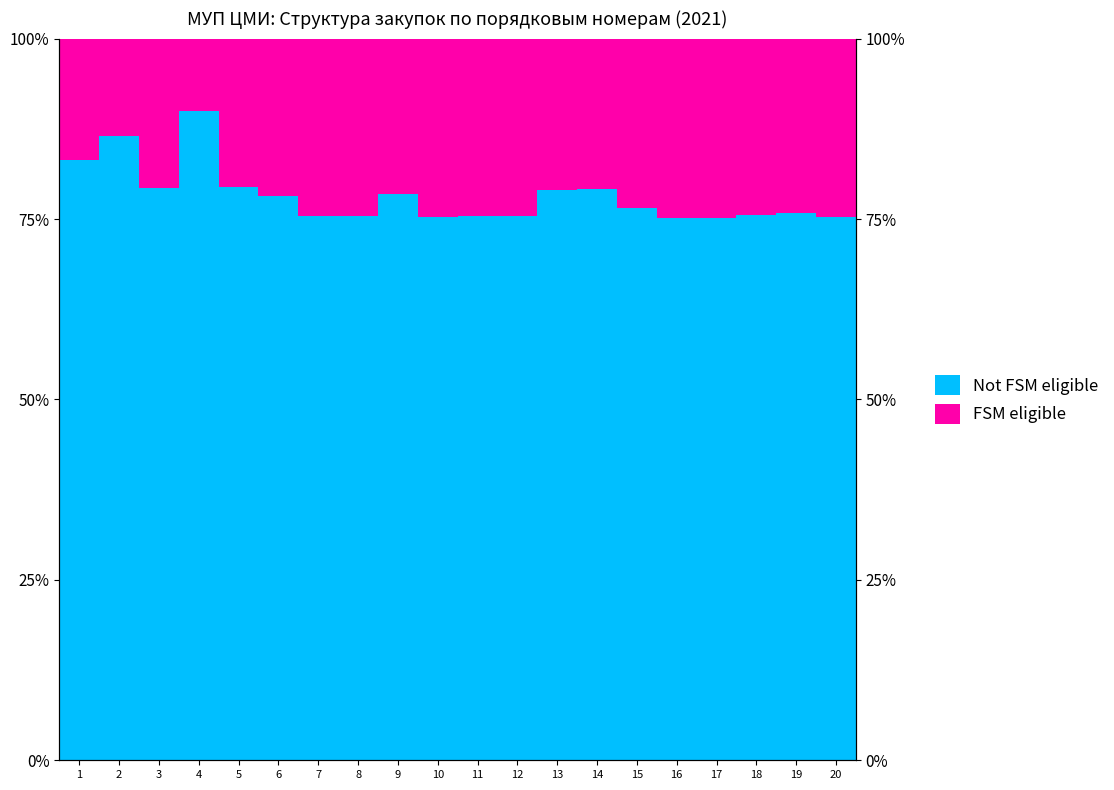

What is the difference between the second highest and second lowest values in the Not FSM eligible series?

11.3